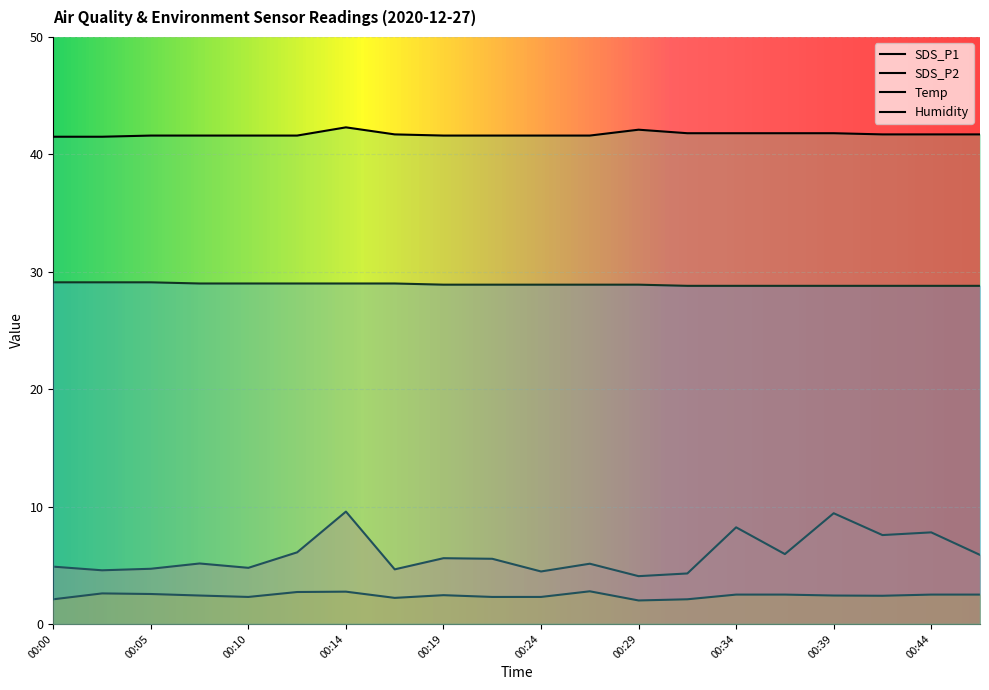

What is the average value of the SDS_P1 series?

5.9